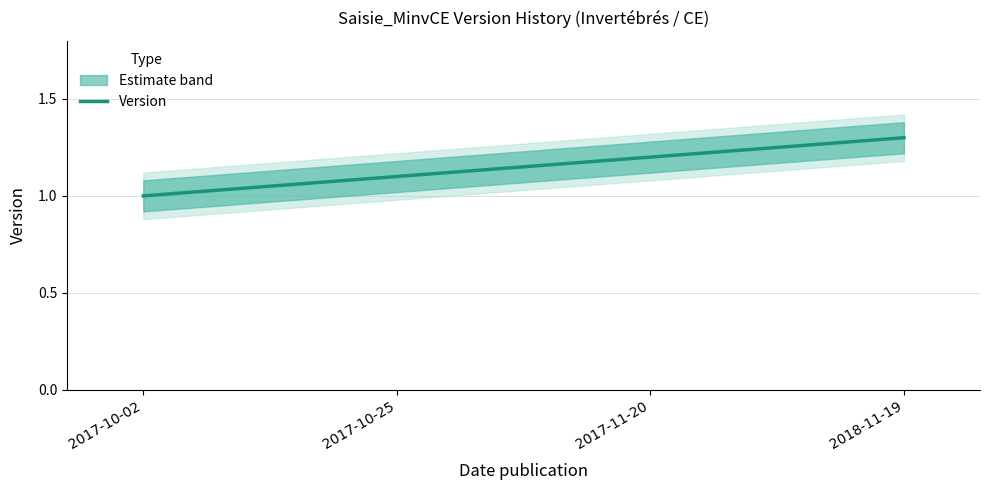

How many data points are above 1?

3